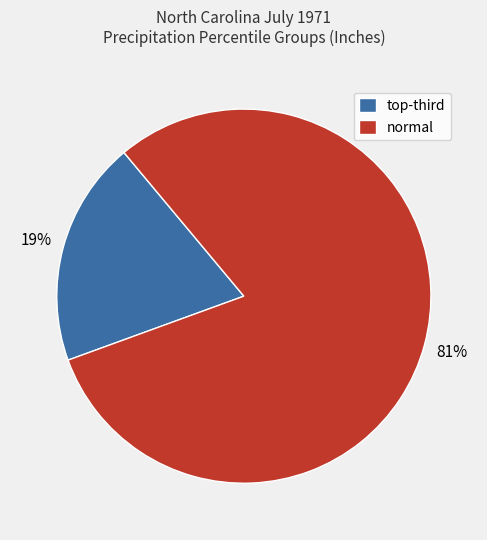

True or false: normal accounts for 81% of the total.

True